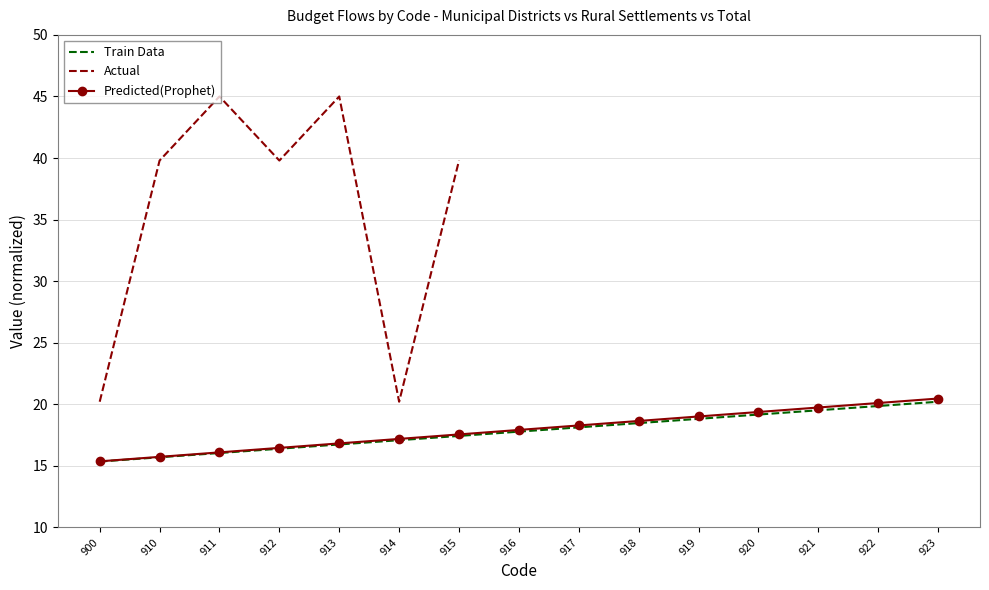

What is the difference between the Train Data values at 923 and 911?

4.2